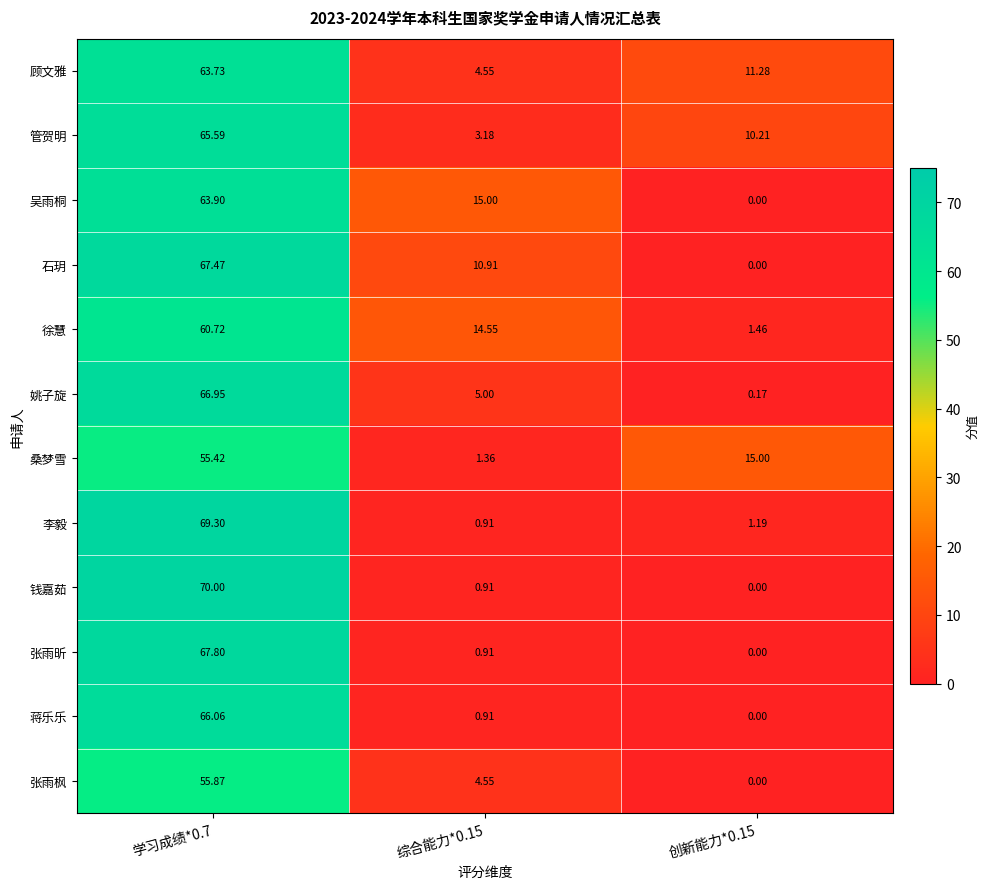

At which category is the sum across all series the highest?

学习成绩*0.7